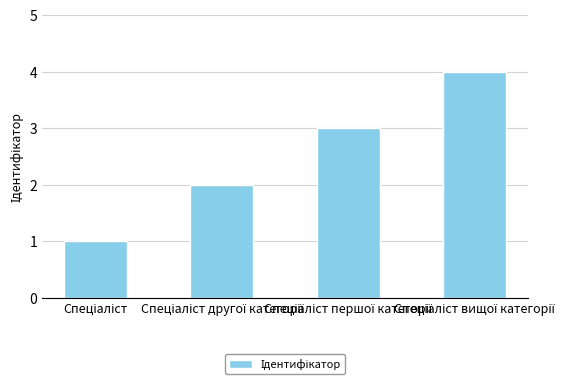

What is the minimum value shown in the chart?

1